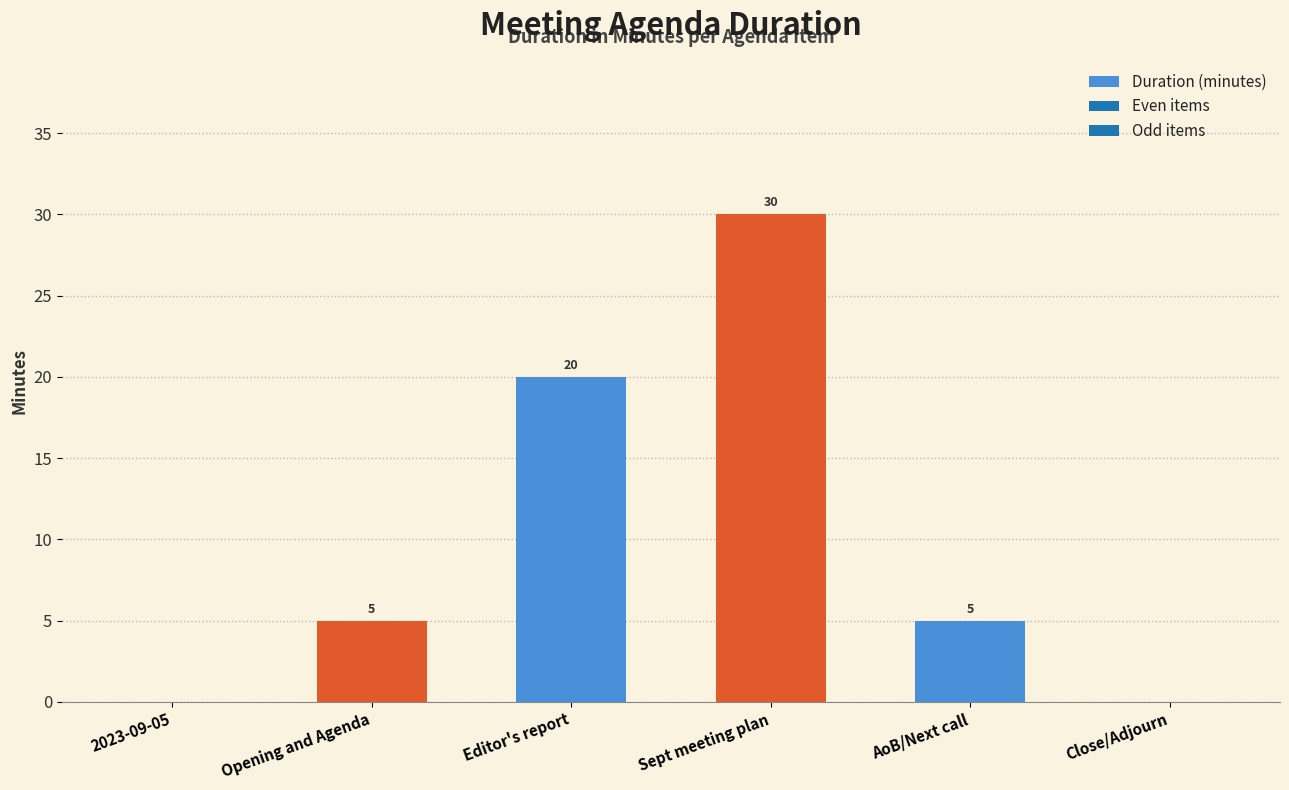

What value does the data have at Editor's report, to the nearest 5?

20